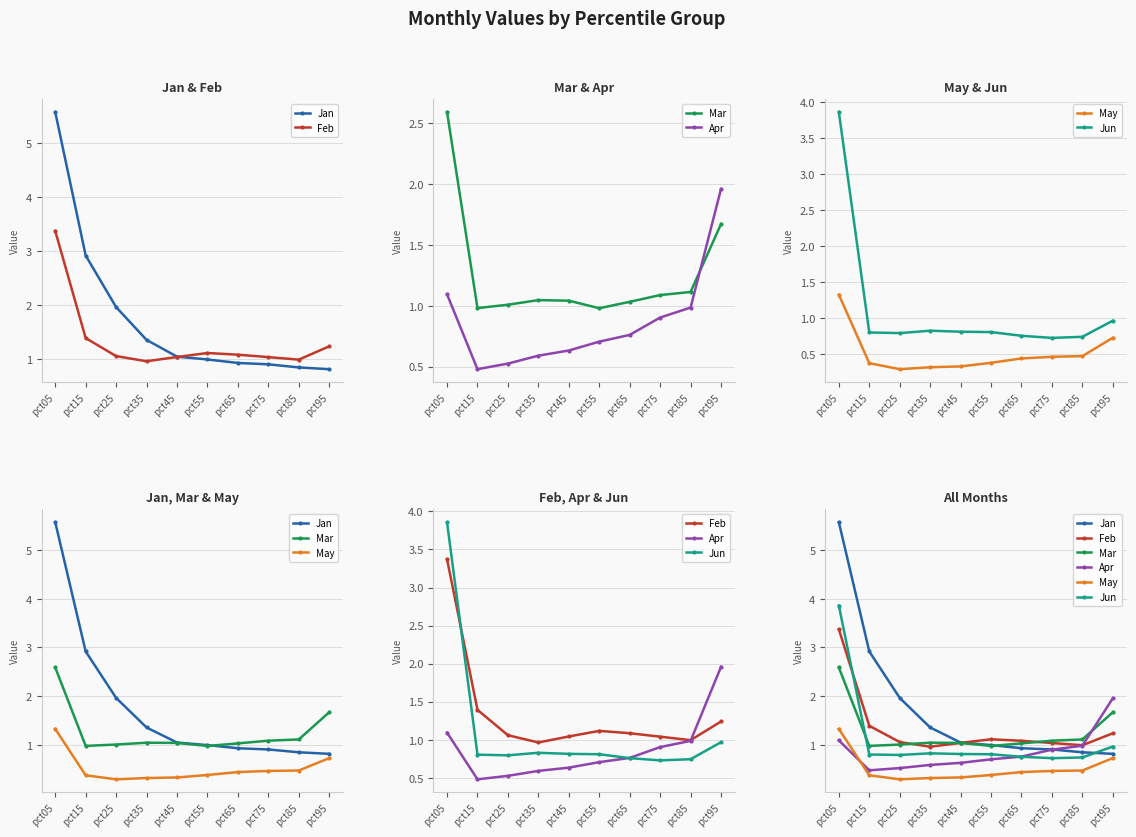

What is the total value across all series at pct25?

5.6